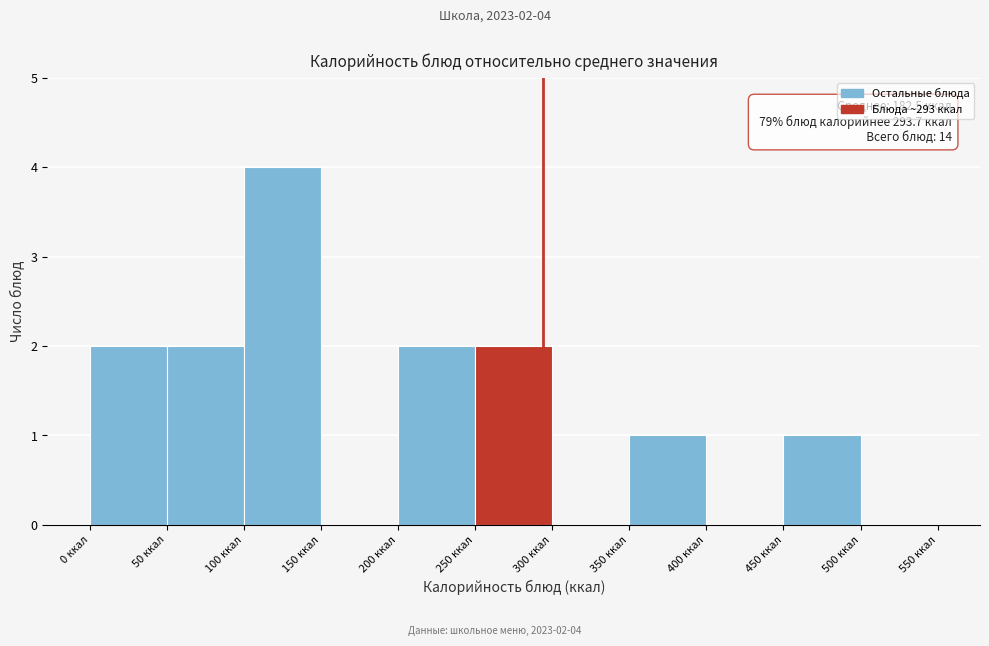

Over which range of the x-axis is the bar tallest?

100 to 150